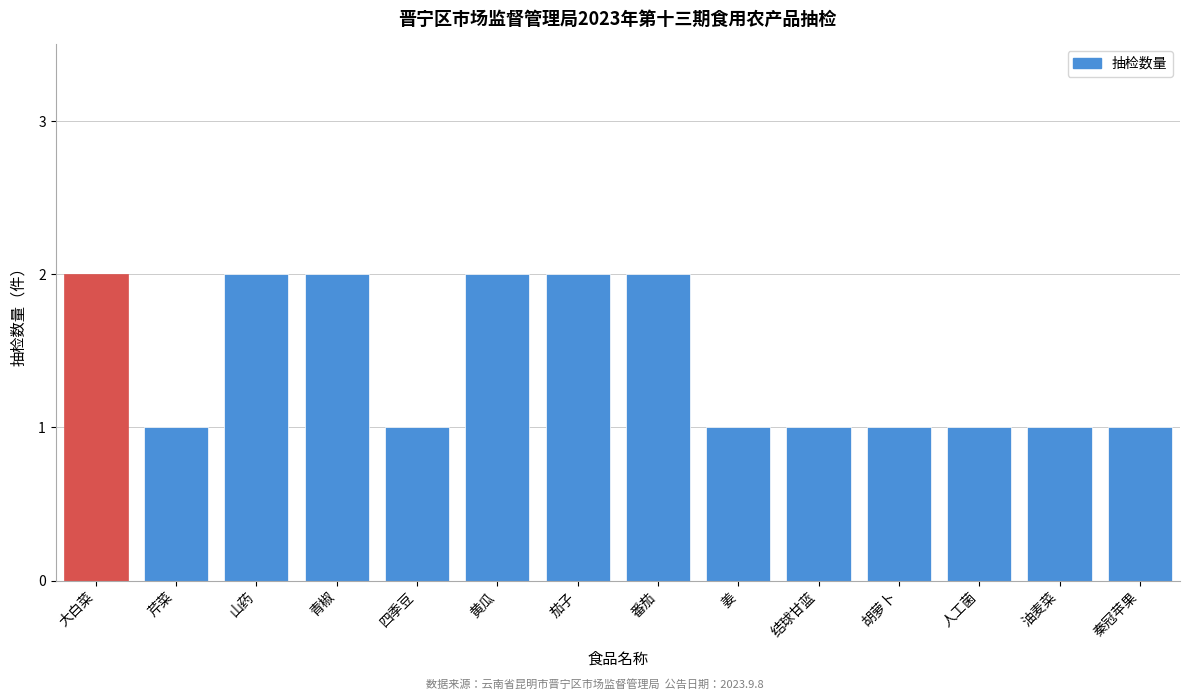

Reading left to right, extract all data points from this chart.

大白菜=2	芹菜=1	山药=2	青椒=2	四季豆=1	黄瓜=2	茄子=2	番茄=2	姜=1	结球甘蓝=1	胡萝卜=1	人工菌=1	油麦菜=1	秦冠苹果=1